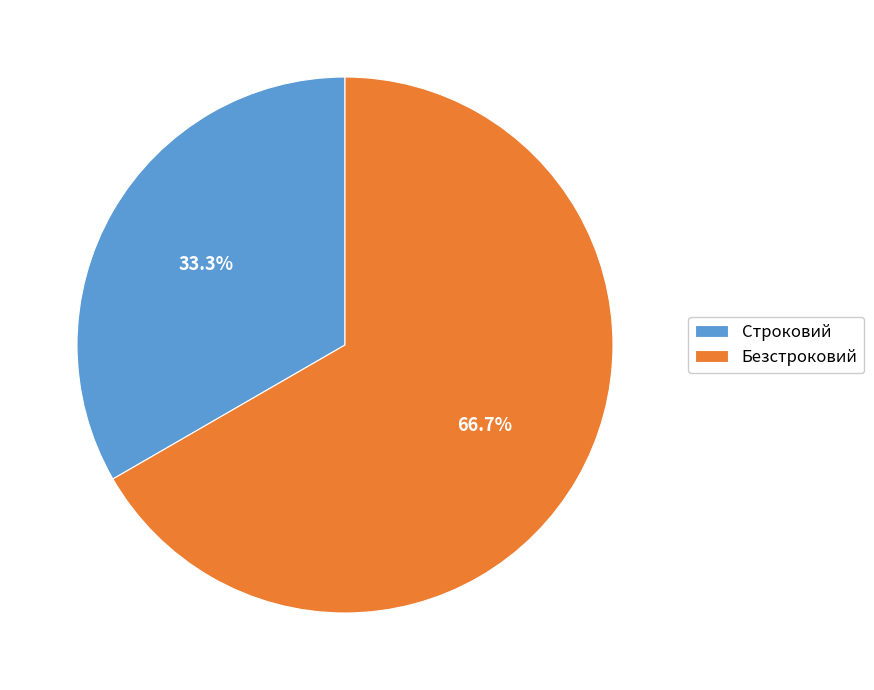

Which slice is the smallest?

Строковий